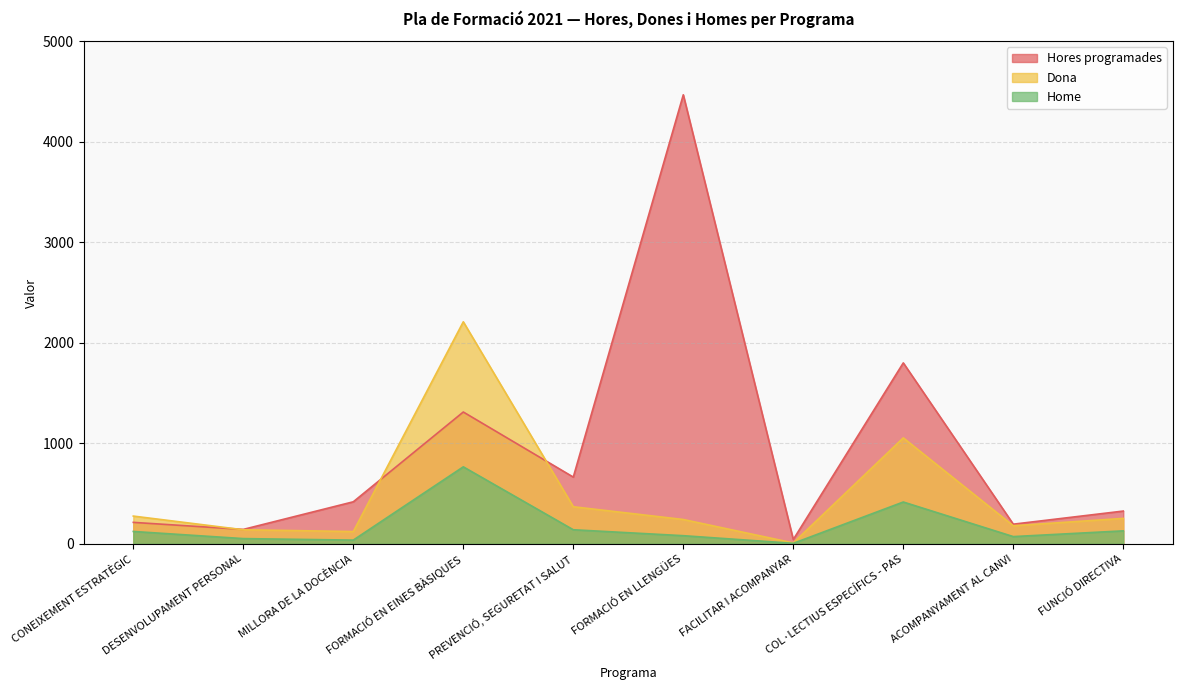

In Dona, how many points are lower than both neighbors (excluding endpoints)?

3